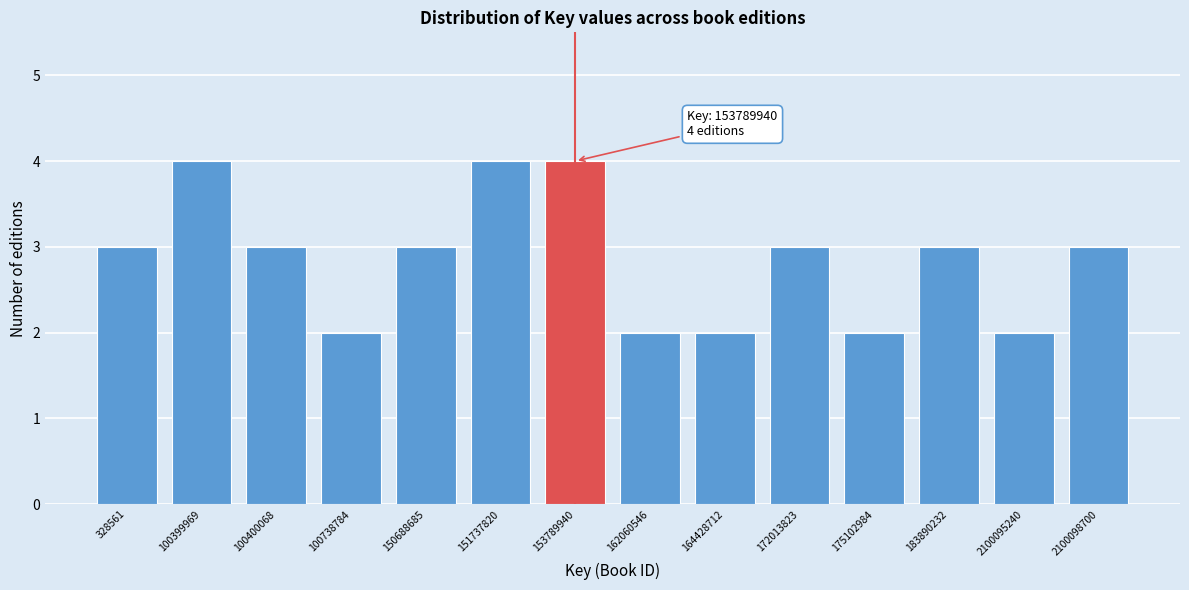

Reading left to right, transcribe all the data shown in this chart.

328561=3	100399969=4	100400068=3	100738784=2	150688685=3	151737820=4	153789940=4	162060546=2	164428712=2	172013823=3	175102984=2	183890232=3	2100095240=2	2100098700=3